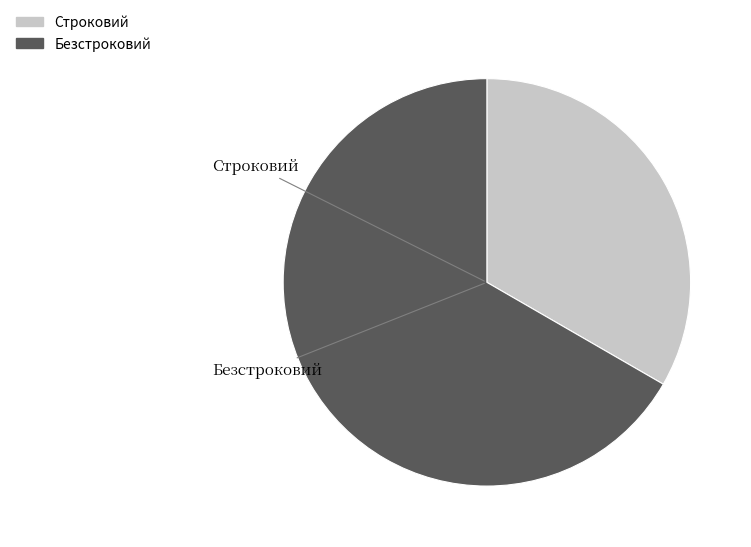

The Строковий slice represents 33% of the pie. True or false?

True